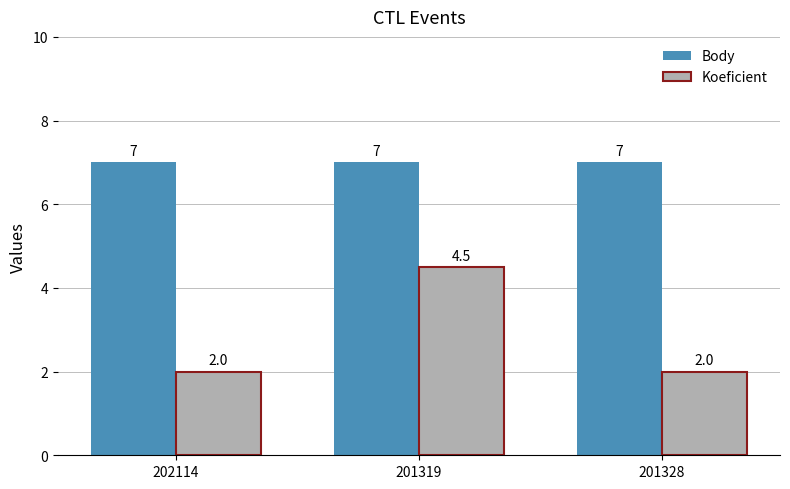

What is the maximum value for Koeficient?

4.5